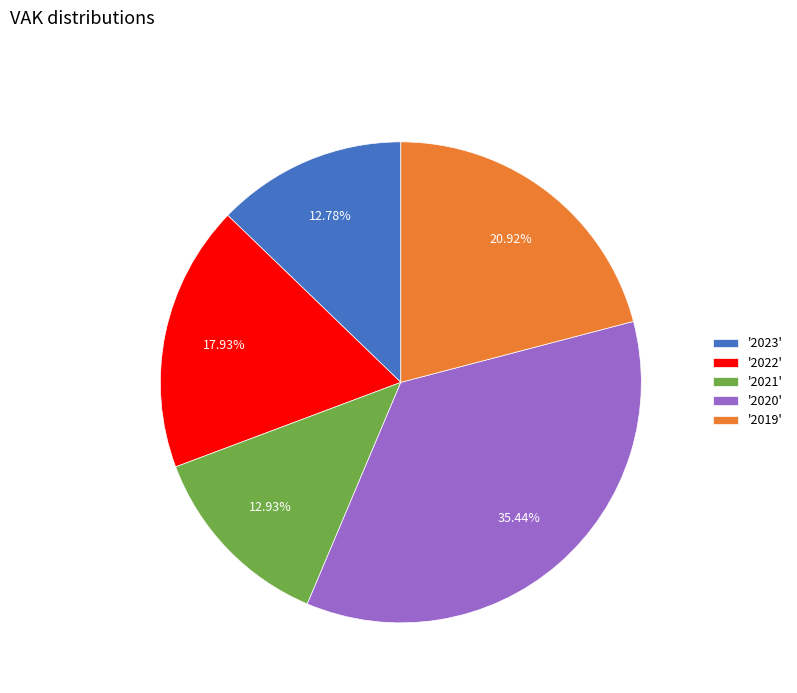

Combined, do '2022' and '2023' account for over 50%?

No